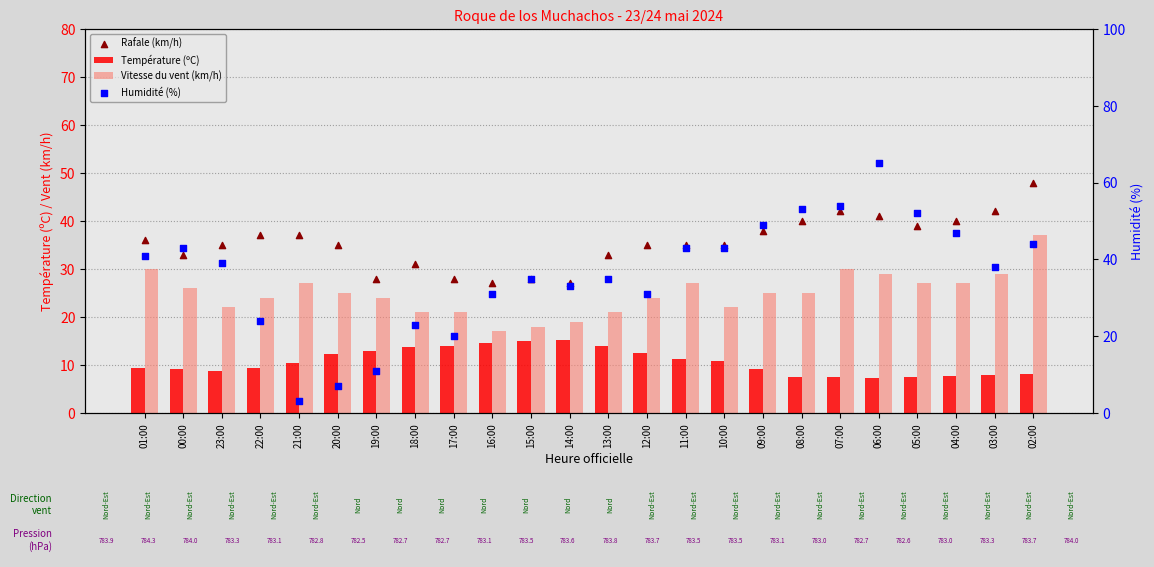

Which series has the largest Y range (max minus min)?

Humidité (%)